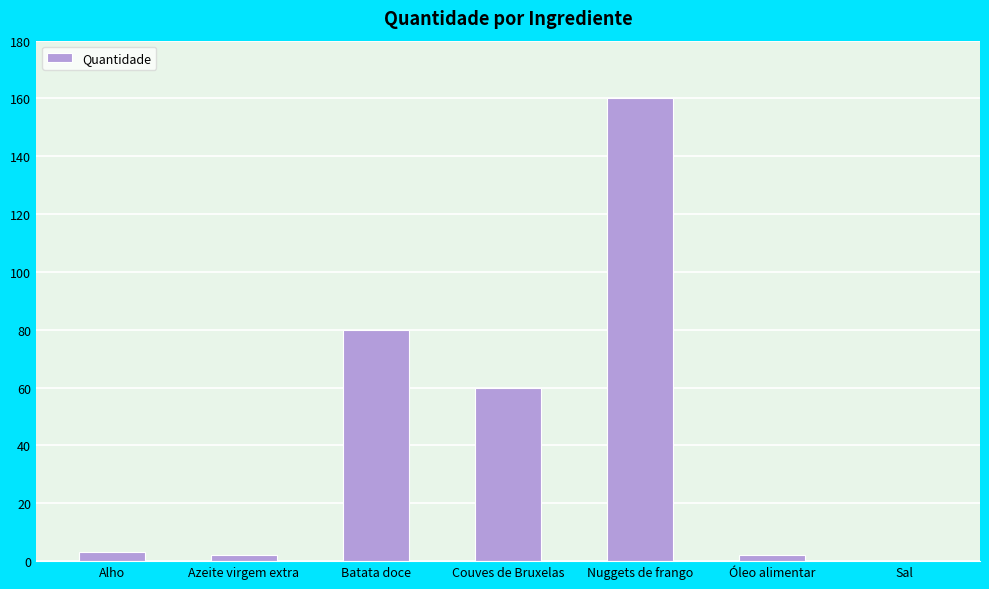

How many data points does each series have?

7